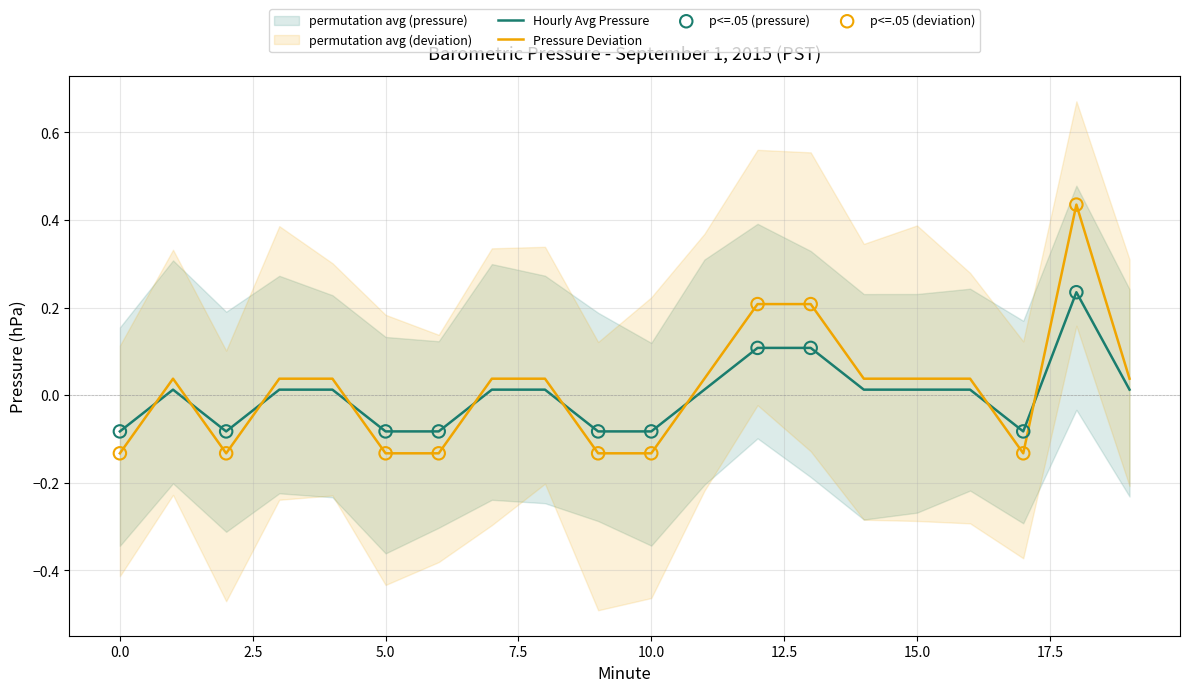

Which series reaches the minimum Y coordinate?

Pressure Deviation